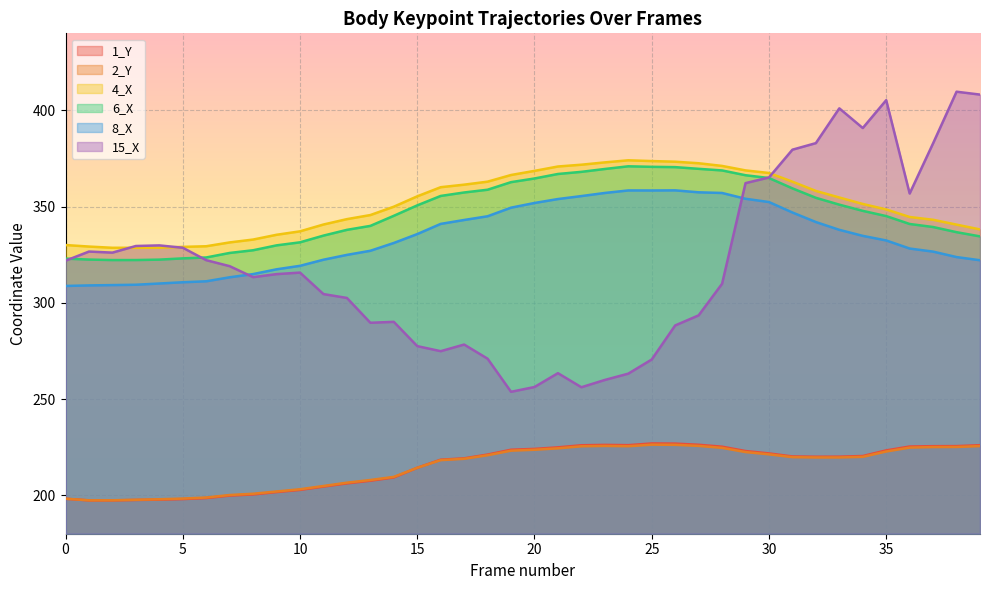

The value of 8_X at 28 is 582.0. True or false?

False